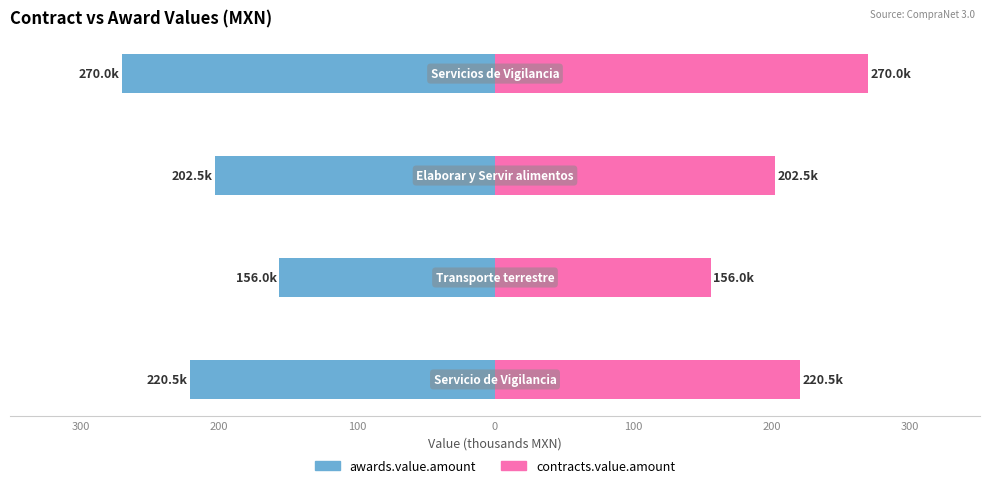

Count the number of categories in the chart.

4